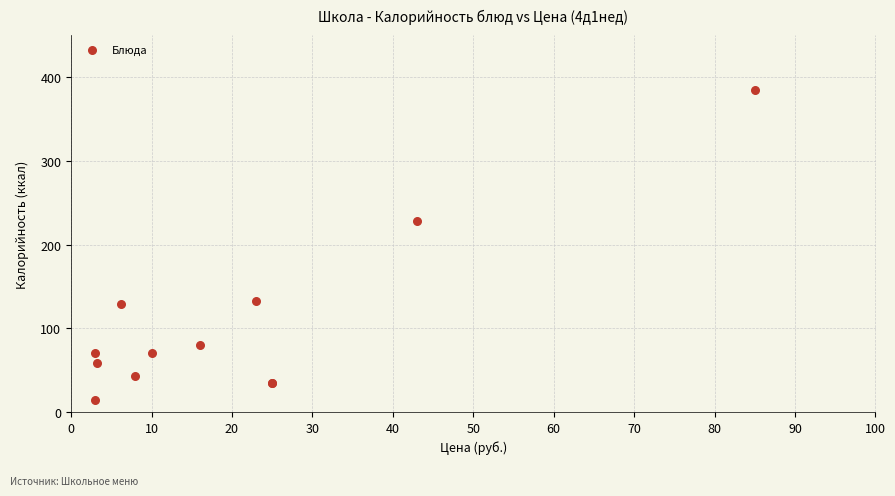

What Y value in the scatter plot is closest to 199?

228.1